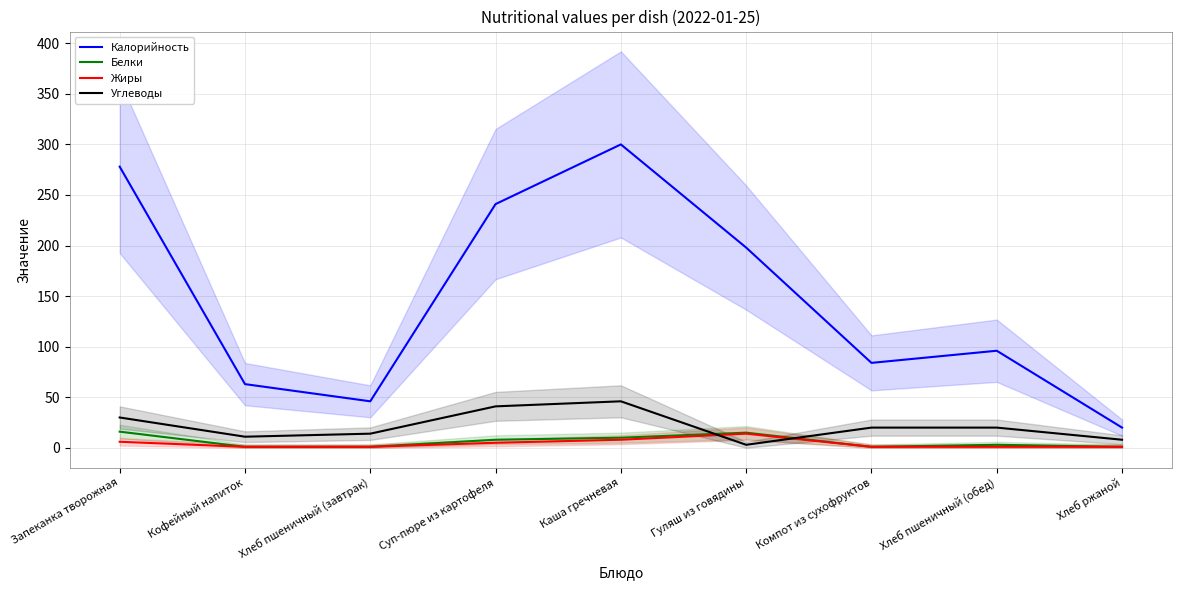

How many distinct data groups are displayed?

4